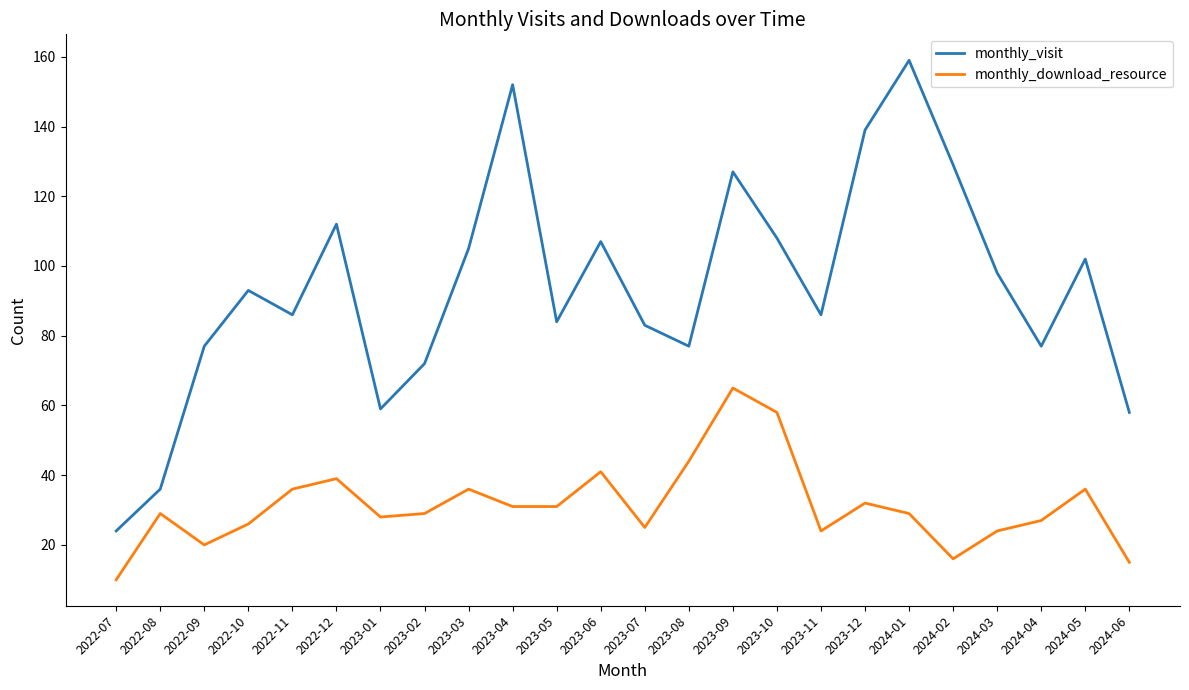

Reading left to right, what are all the values shown in this chart?

monthly_visit: 2022-07=24	2022-08=36	2022-09=77	2022-10=93	2022-11=86	2022-12=112	2023-01=59	2023-02=72	2023-03=105	2023-04=152	2023-05=84	2023-06=107	2023-07=83	2023-08=77	2023-09=127	2023-10=108	2023-11=86	2023-12=139	2024-01=159	2024-02=129	2024-03=98	2024-04=77	2024-05=102	2024-06=58
monthly_download_resource: 2022-07=10	2022-08=29	2022-09=20	2022-10=26	2022-11=36	2022-12=39	2023-01=28	2023-02=29	2023-03=36	2023-04=31	2023-05=31	2023-06=41	2023-07=25	2023-08=44	2023-09=65	2023-10=58	2023-11=24	2023-12=32	2024-01=29	2024-02=16	2024-03=24	2024-04=27	2024-05=36	2024-06=15